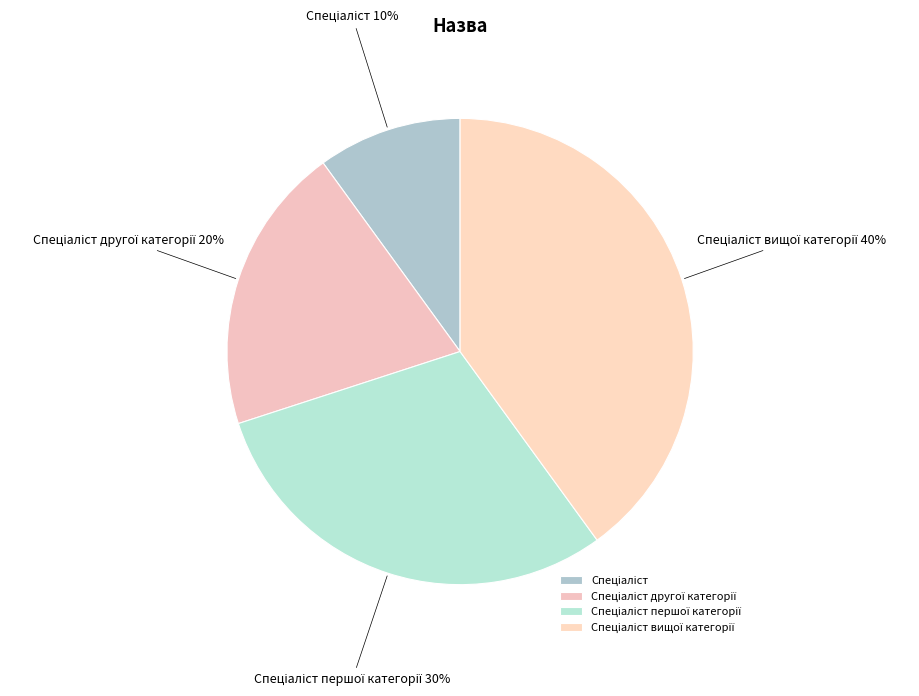

Count the number of slices in the pie.

4